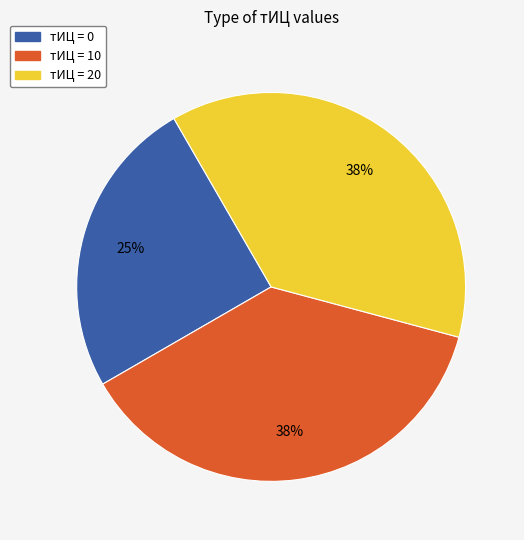

To the nearest percent, what is the average slice percentage?

33%